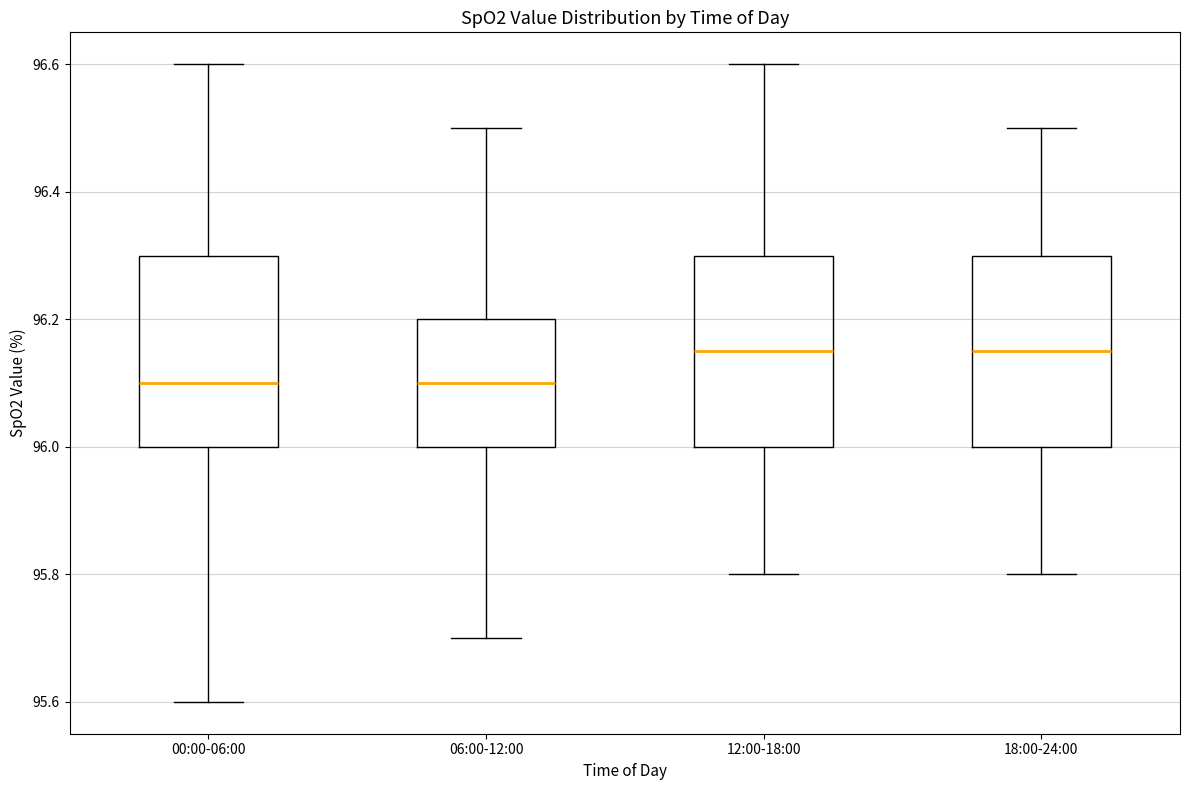

Reading left to right, read every box against the y-axis: the position of its median line, the range the box covers, and the ends of its whiskers. The values are not printed on the chart, so give them approximately, as read against the axis.

00:00-06:00: median 96.10, box 96.00 to 96.30, whiskers 95.60 to 96.60
06:00-12:00: median 96.10, box 96.00 to 96.20, whiskers 95.70 to 96.50
12:00-18:00: median 96.16, box 96.00 to 96.30, whiskers 95.80 to 96.60
18:00-24:00: median 96.16, box 96.00 to 96.30, whiskers 95.80 to 96.50